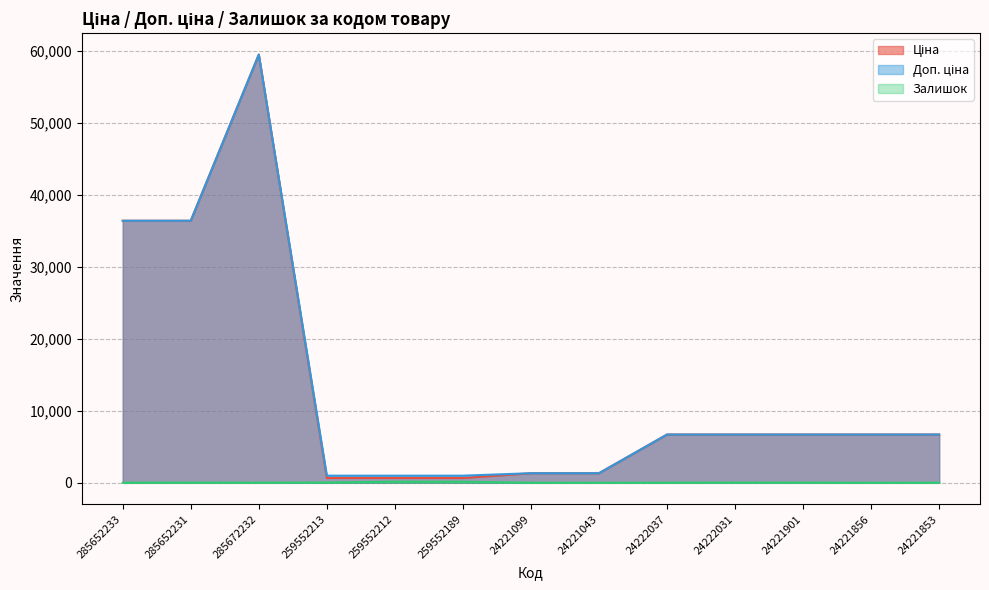

At 24221856, list the series in order from smallest to largest.

Залишок, Ціна, Доп. ціна